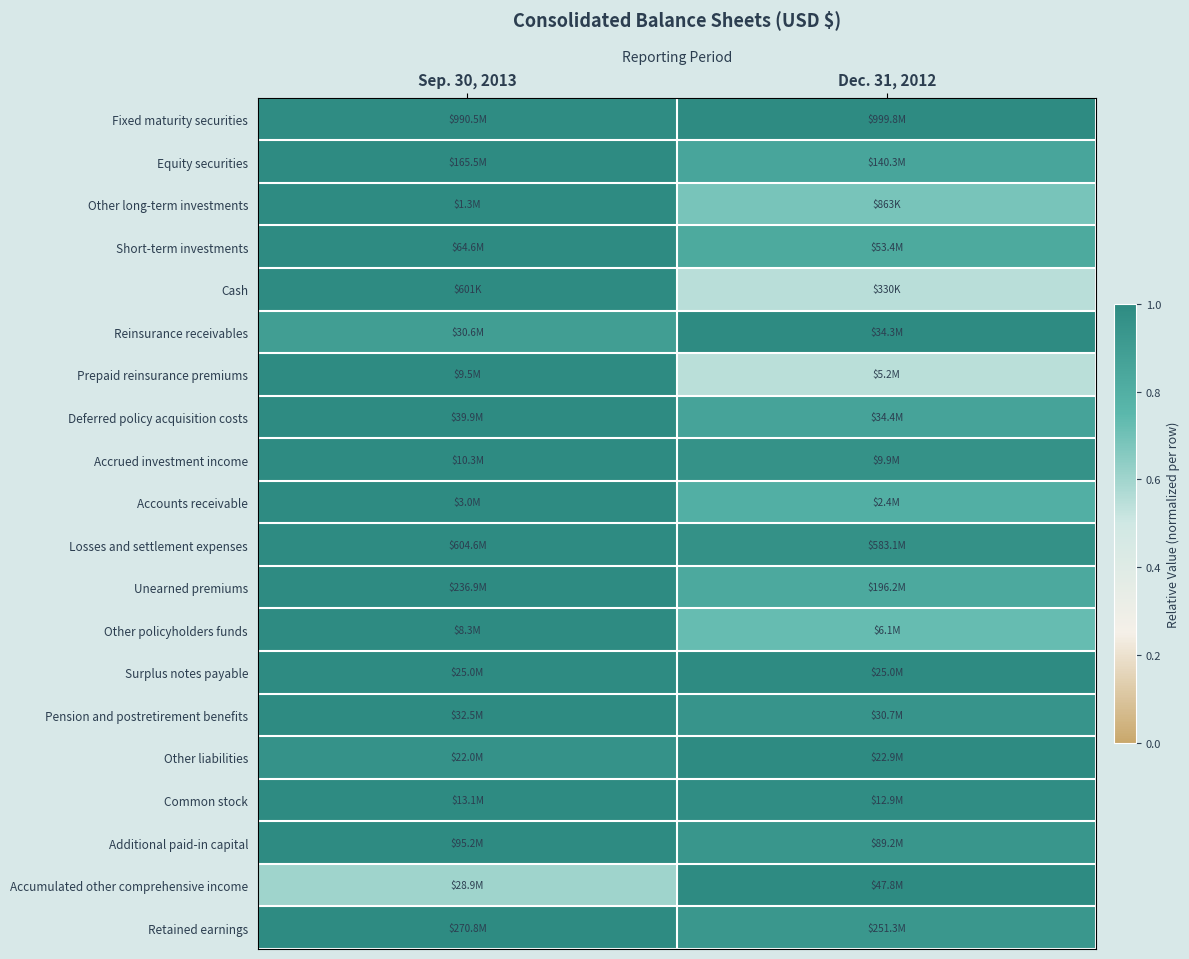

What is the difference between the highest and lowest values at Sep. 30, 2013?

0.4